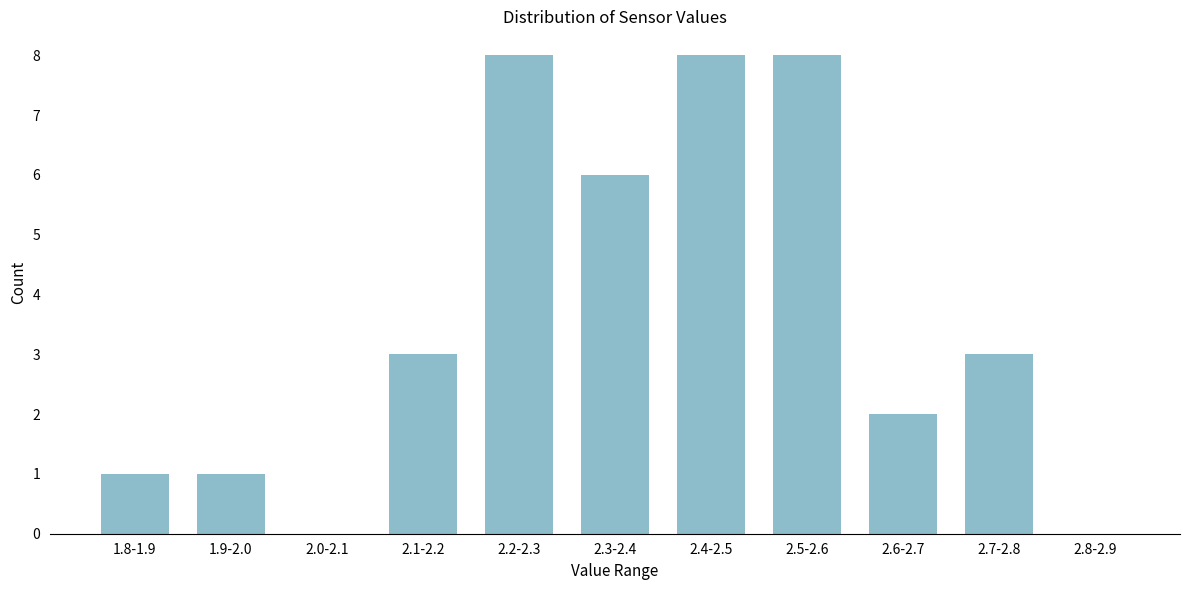

Reading left to right, list all the values displayed in this chart.

1.8-1.9=1	1.9-2.0=1	2.0-2.1=0	2.1-2.2=3	2.2-2.3=8	2.3-2.4=6	2.4-2.5=8	2.5-2.6=8	2.6-2.7=2	2.7-2.8=3	2.8-2.9=0